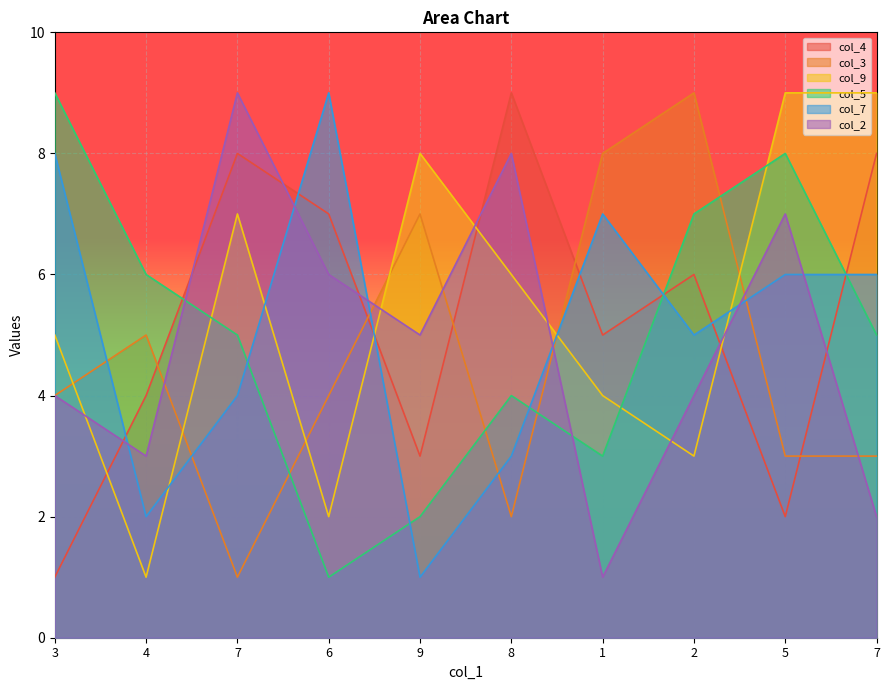

How many interior local valleys does the col_4 series have?

3